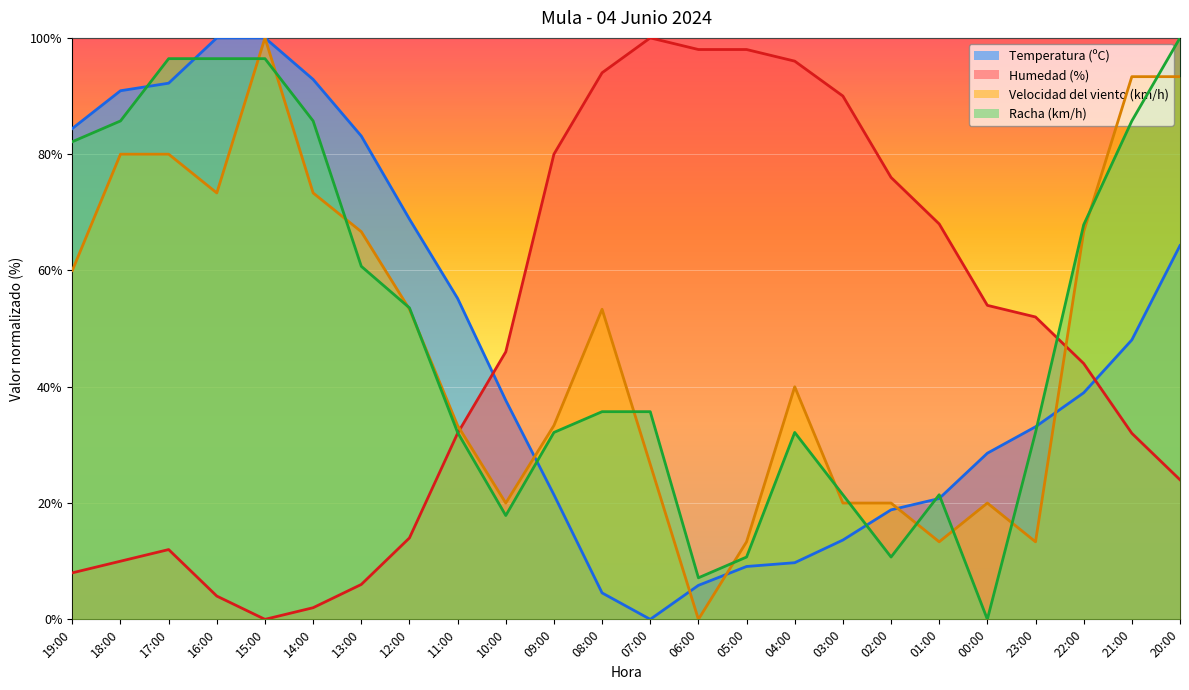

What is the greatest value displayed?

100.0